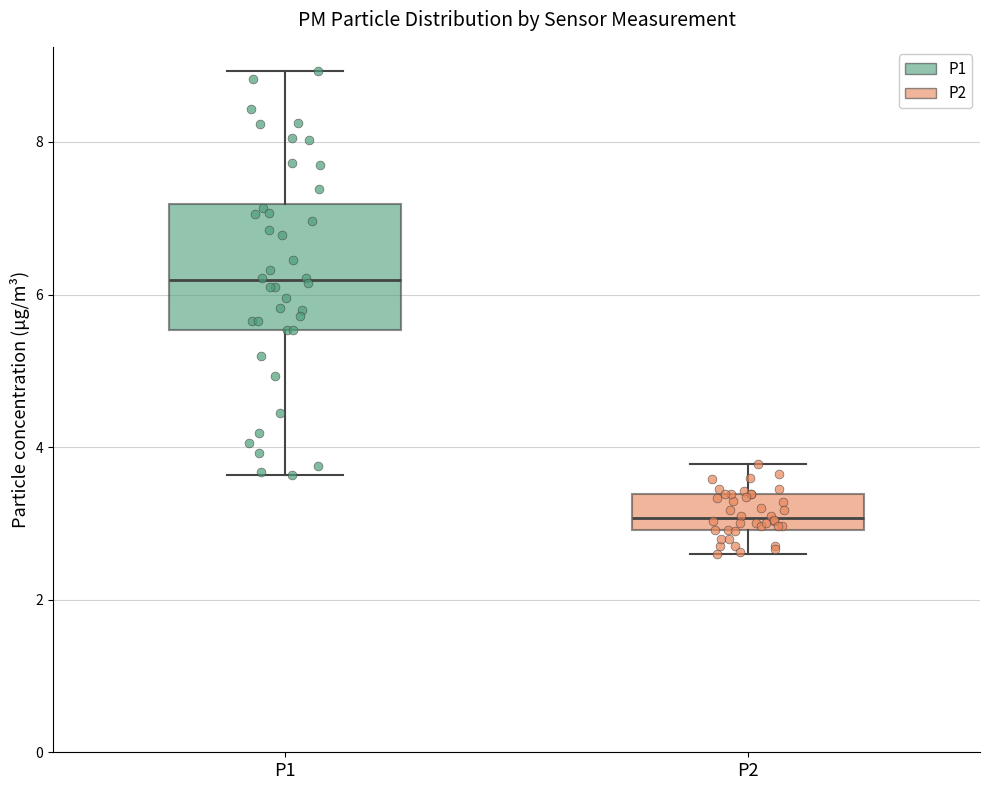

Which box has the highest median line?

P1